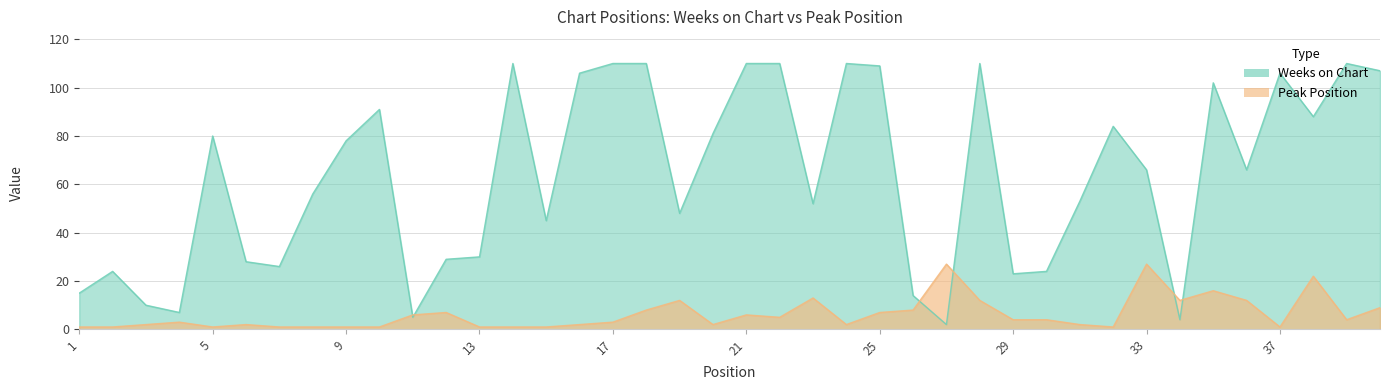

Reading right to left, transcribe all the data shown in this chart.

Weeks on Chart: 40=107	39=110	38=88	37=106	36=66	35=102	34=4	33=66	32=84	31=53	30=24	29=23	28=110	27=2	26=14	25=109	24=110	23=52	22=110	21=110	20=81	19=48	18=110	17=110	16=106	15=45	14=110	13=30	12=29	11=5	10=91	9=78	8=56	7=26	6=28	5=80	4=7	3=10	2=24	1=15
Peak Position: 40=9	39=4	38=22	37=1	36=12	35=16	34=12	33=27	32=1	31=2	30=4	29=4	28=12	27=27	26=8	25=7	24=2	23=13	22=5	21=6	20=2	19=12	18=8	17=3	16=2	15=1	14=1	13=1	12=7	11=6	10=1	9=1	8=1	7=1	6=2	5=1	4=3	3=2	2=1	1=1